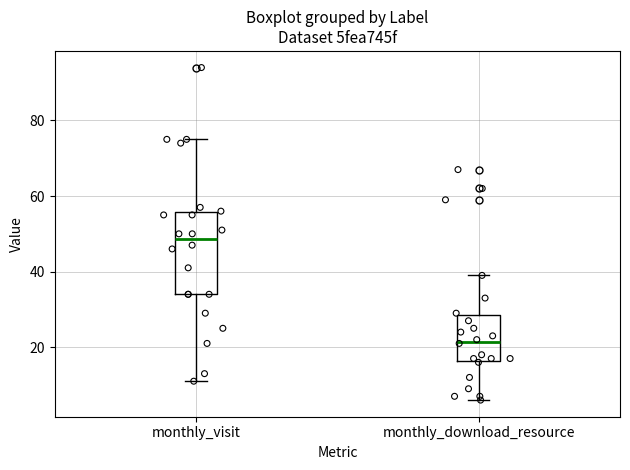

Reading left to right, transcribe this box plot: for each box, give where its median line is, the range the box spans, and where its two whiskers end, as read against the y-axis. The values are not printed on the chart, so give them approximately, as read against the axis.

monthly_visit: median 48, box 34 to 56, whiskers 12 to 76
monthly_download_resource: median 22, box 16 to 28, whiskers 6 to 40